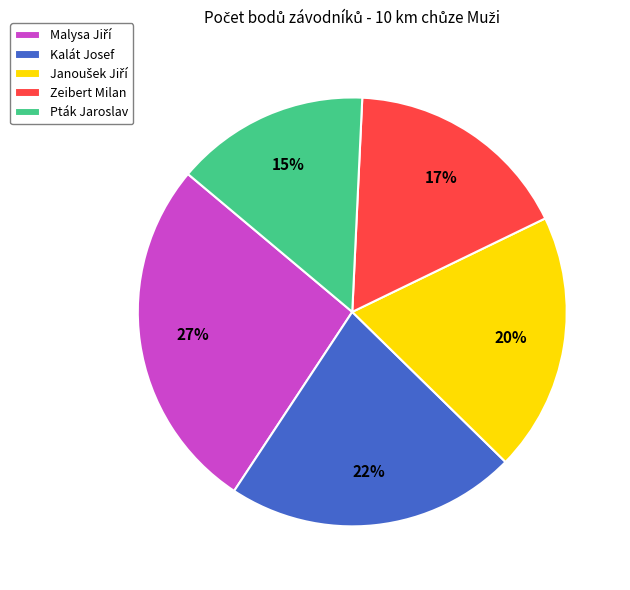

To the nearest percent, what portion does Pták Jaroslav represent?

15%